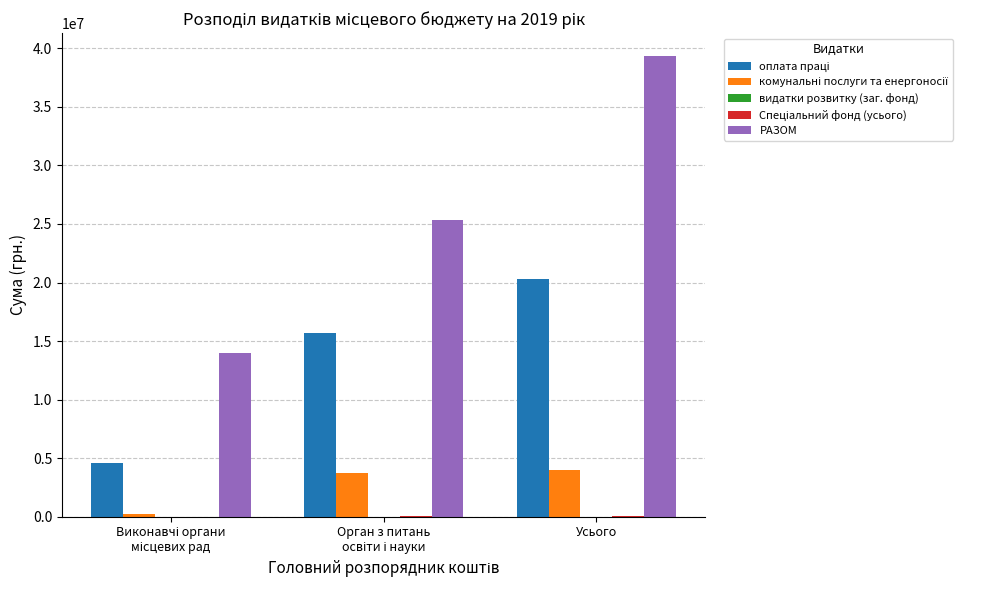

Which category has the highest value in the РАЗОМ series?

Усього